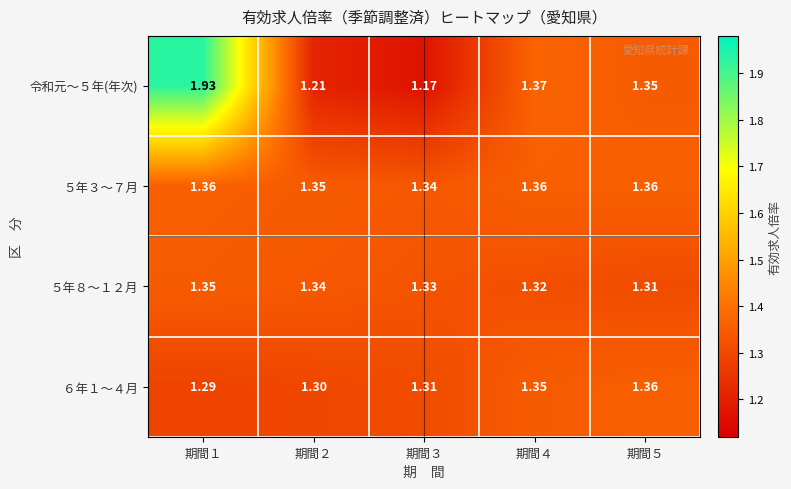

Is the value of ６年１〜４月 at 期間３ greater than the value of ５年８〜１２月 at 期間１?

No